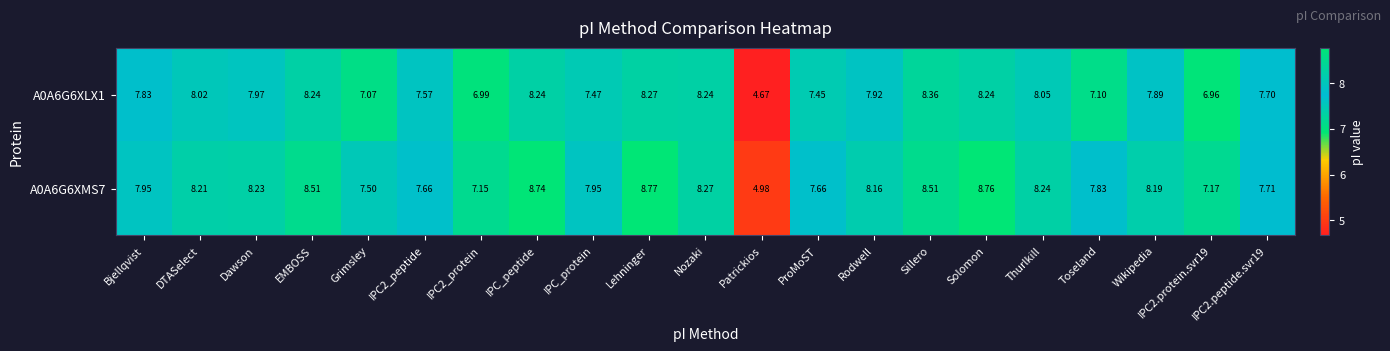

Which label corresponds to the largest value in the chart?

Lehninger